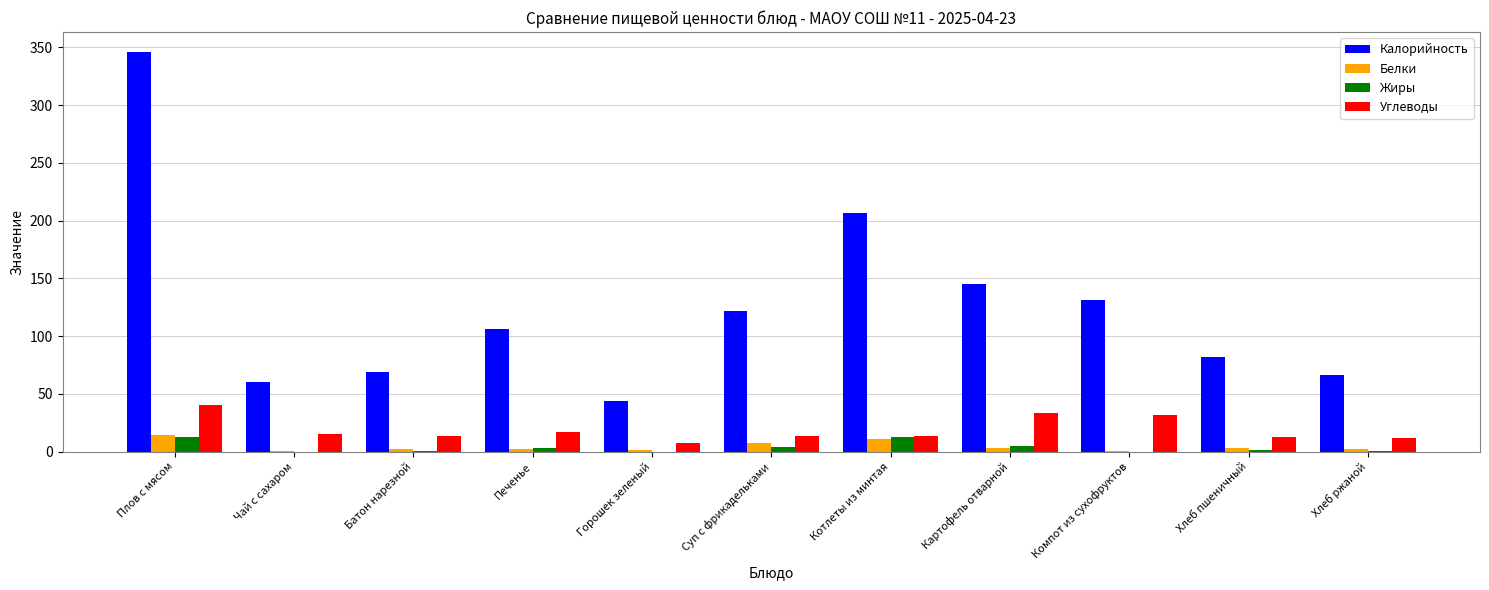

Read the Белки value at Плов с мясом.

14.7